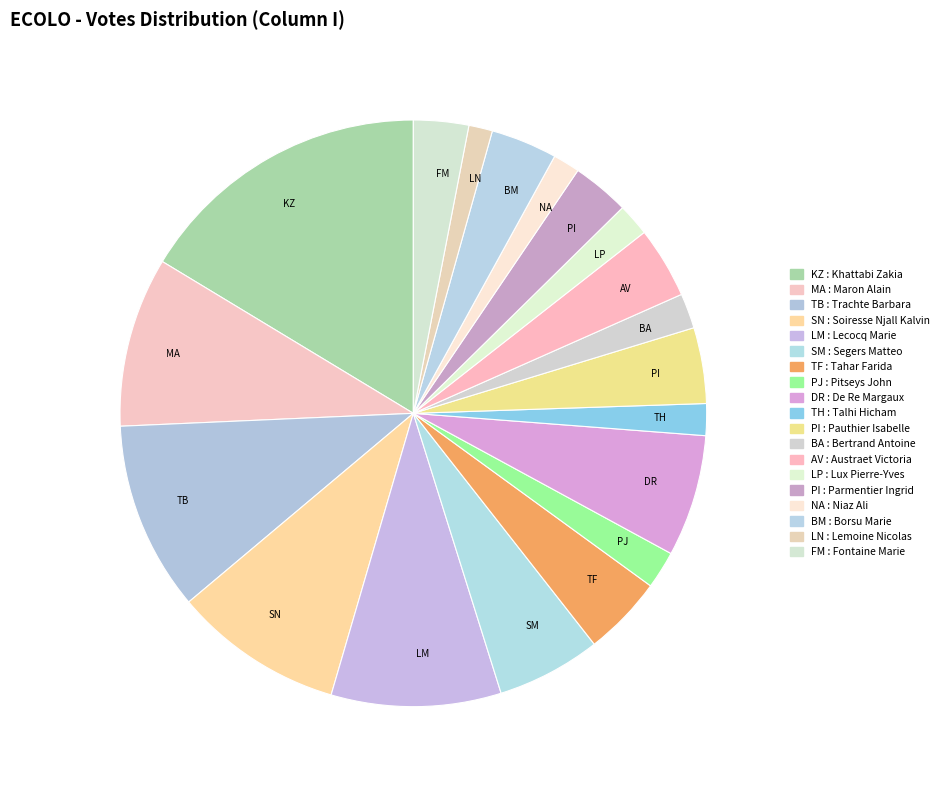

Count the number of slices in the pie.

19